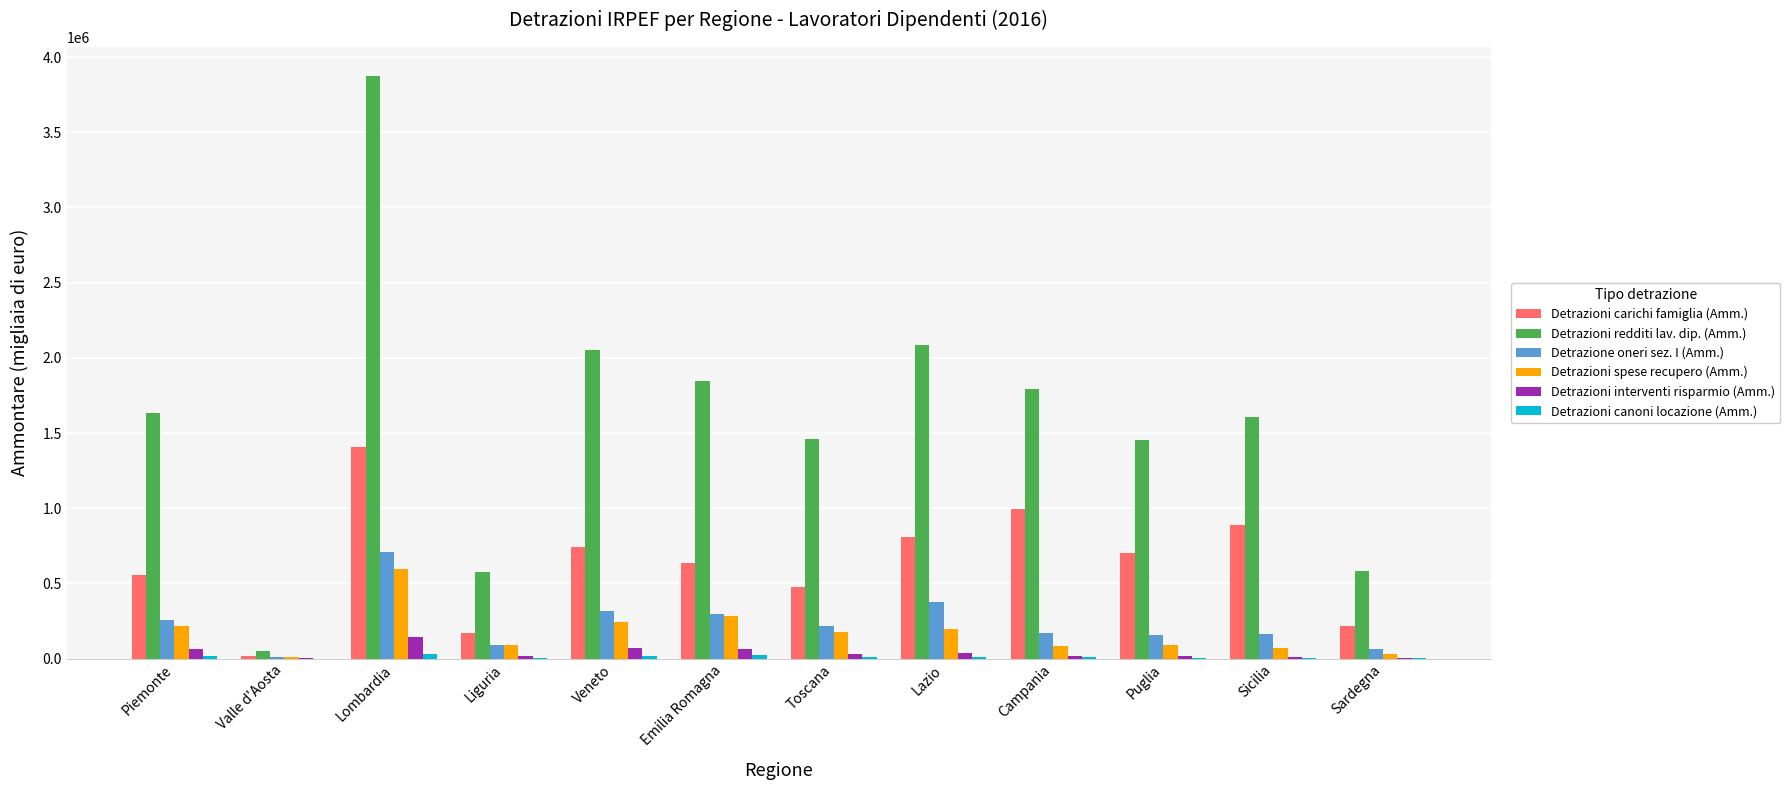

At which category is the sum across all series the highest?

Lombardia